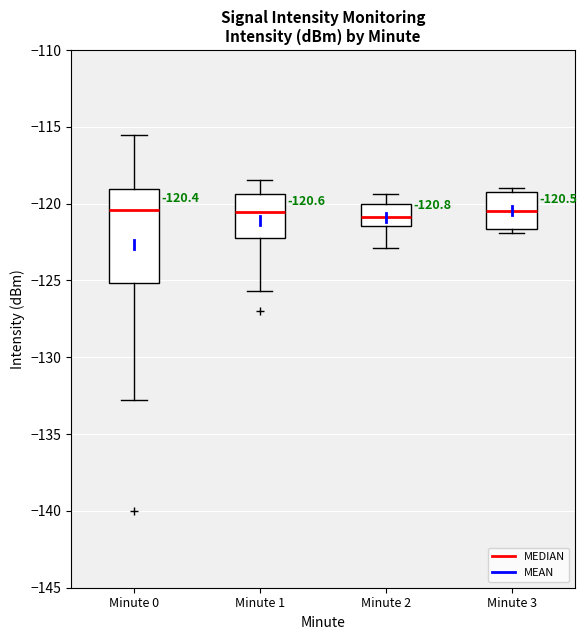

Which box is the tallest, from its lower edge to its upper edge?

Minute 0